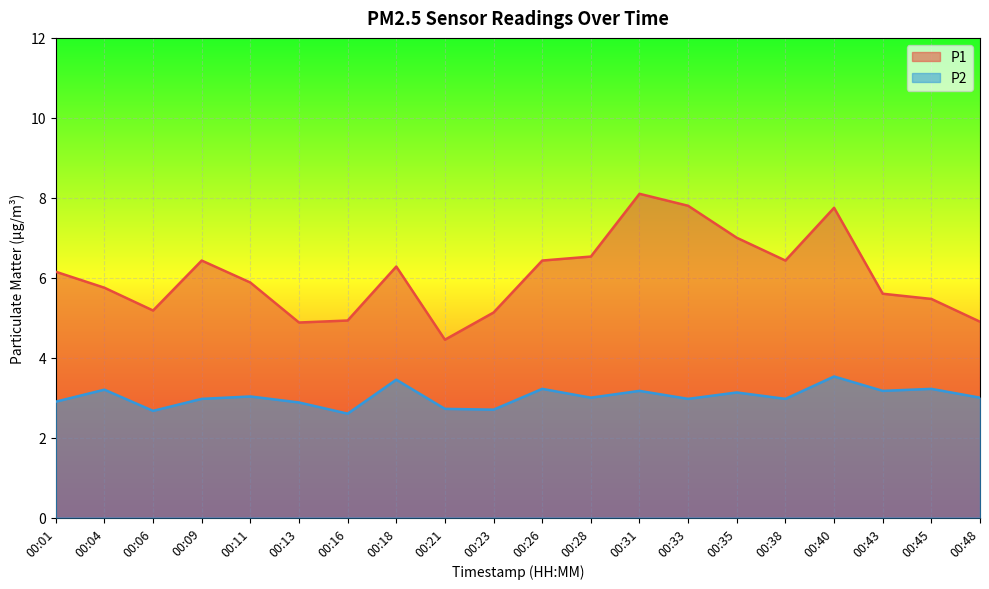

Reading left to right, what are all the values shown in this chart?

P1: 6.2	5.8	5.2	6.4	5.9	4.9	4.9	6.3	4.5	5.1	6.4	6.5	8.1	7.8	7.0	6.4	7.8	5.6	5.5	4.9
P2: 2.9	3.2	2.7	3.0	3.0	2.9	2.6	3.5	2.7	2.7	3.2	3.0	3.2	3.0	3.1	3.0	3.5	3.2	3.2	3.0